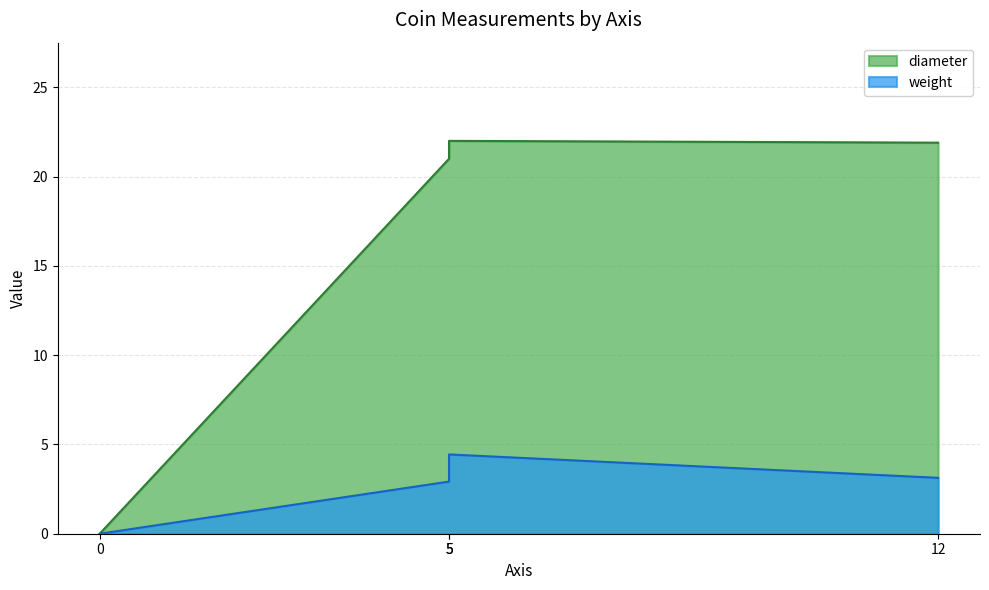

How many series are shown in this chart?

2